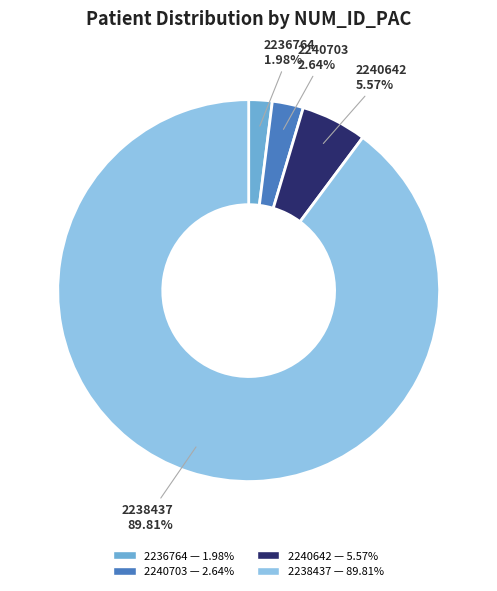

Which category accounts for the majority?

2238437